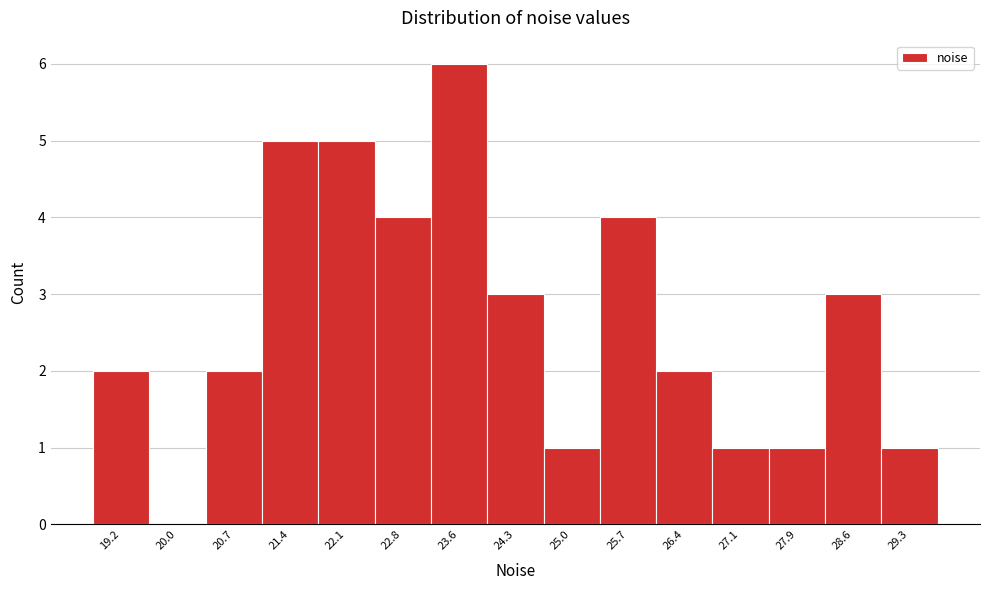

Reading left to right, list every bar in this chart as the range it spans on the x-axis followed by its height. Neither the bar edges nor the heights are printed on the chart, so give them approximately, as read against the axes.

18.9 to 19.6: 2
19.6 to 20.3: 0
20.3 to 21.0: 2
21.0 to 21.8: 5
21.8 to 22.5: 5
22.5 to 23.2: 4
23.2 to 23.9: 6
23.9 to 24.6: 3
24.6 to 25.3: 1
25.3 to 26.1: 4
26.1 to 26.8: 2
26.8 to 27.5: 1
27.5 to 28.2: 1
28.2 to 28.9: 3
28.9 to 29.6: 1